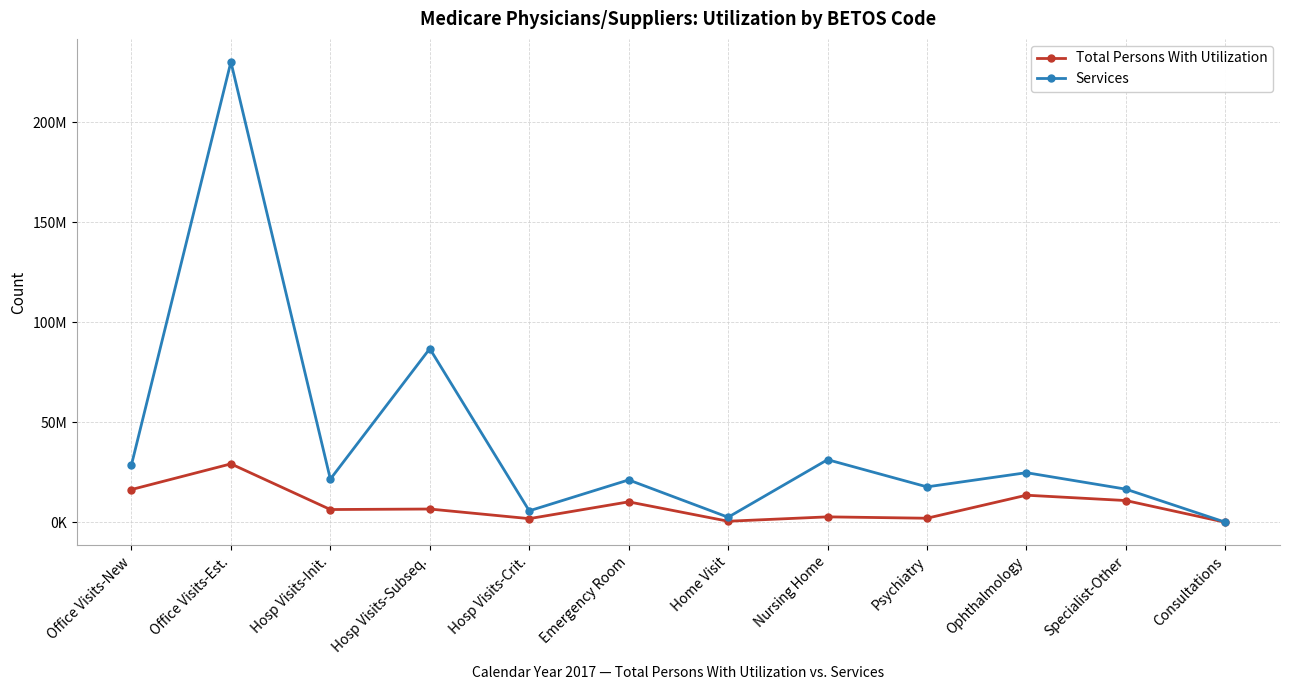

Is this an area chart (filled region under the line)?

No